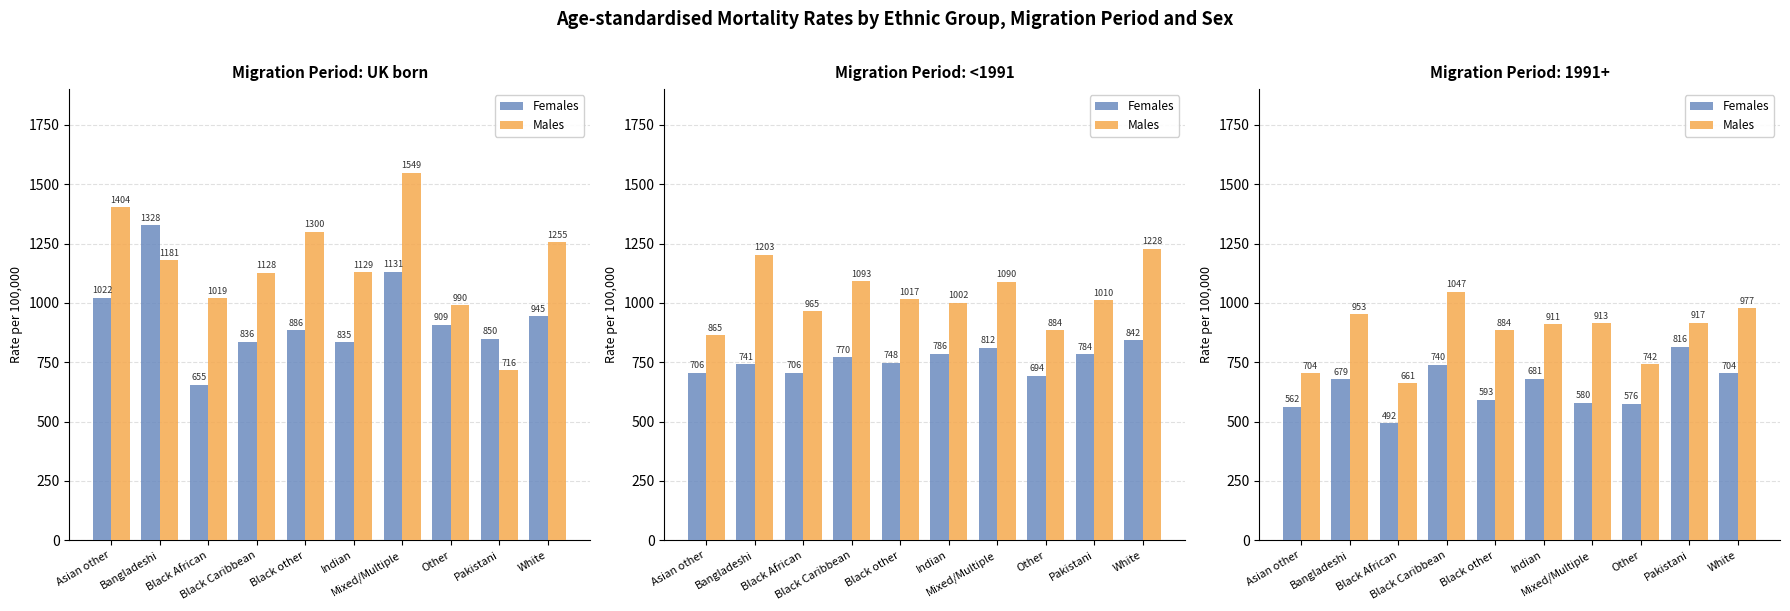

What is the label of the 7th bar from the right?

Black Caribbean